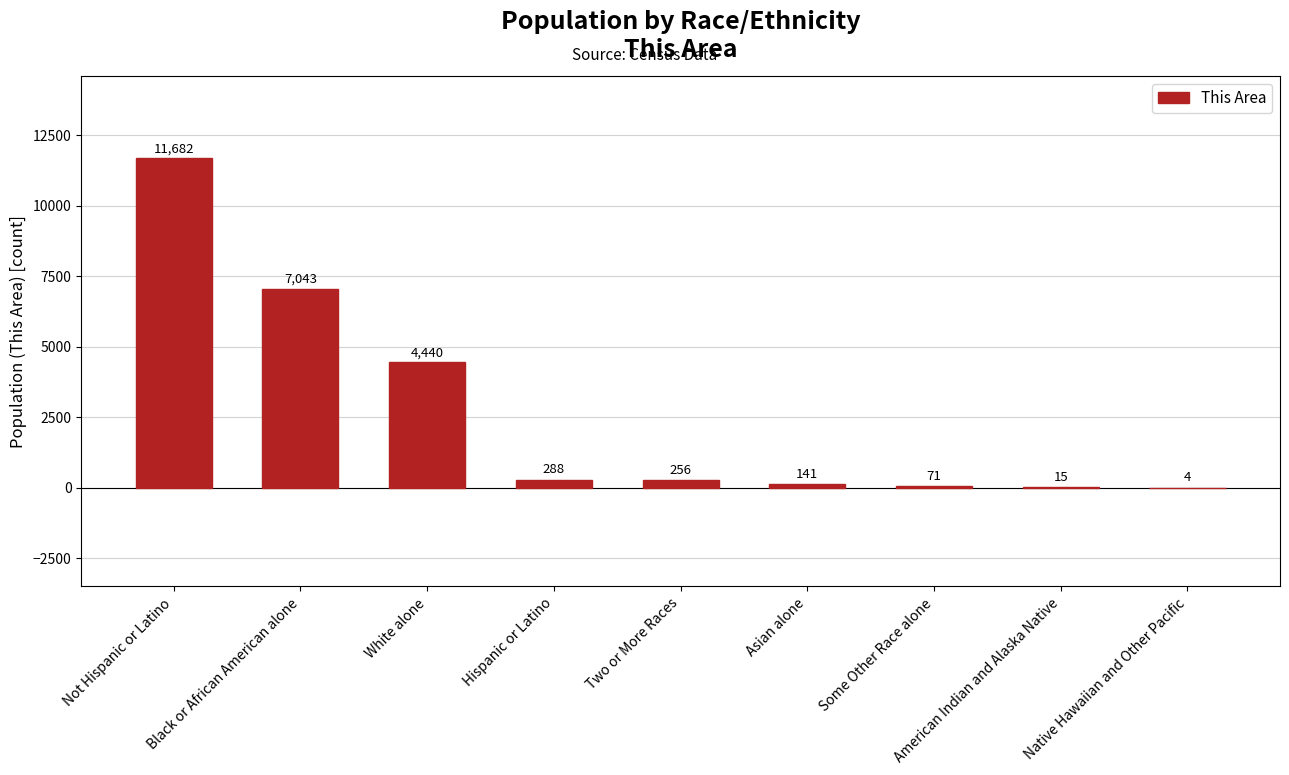

Approximately how many times larger is the value at Asian alone compared to Hispanic or Latino?

0.5